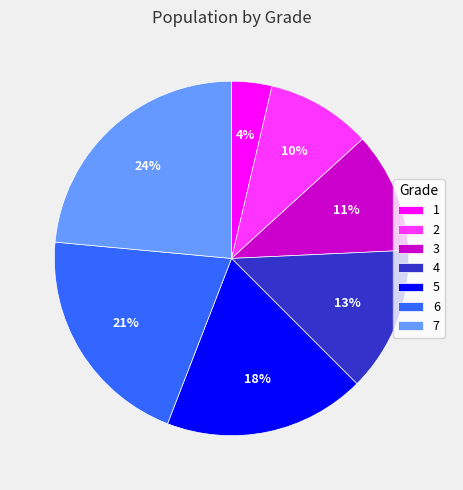

To the nearest percent, what is the combined percentage of 3 and 2?

21%